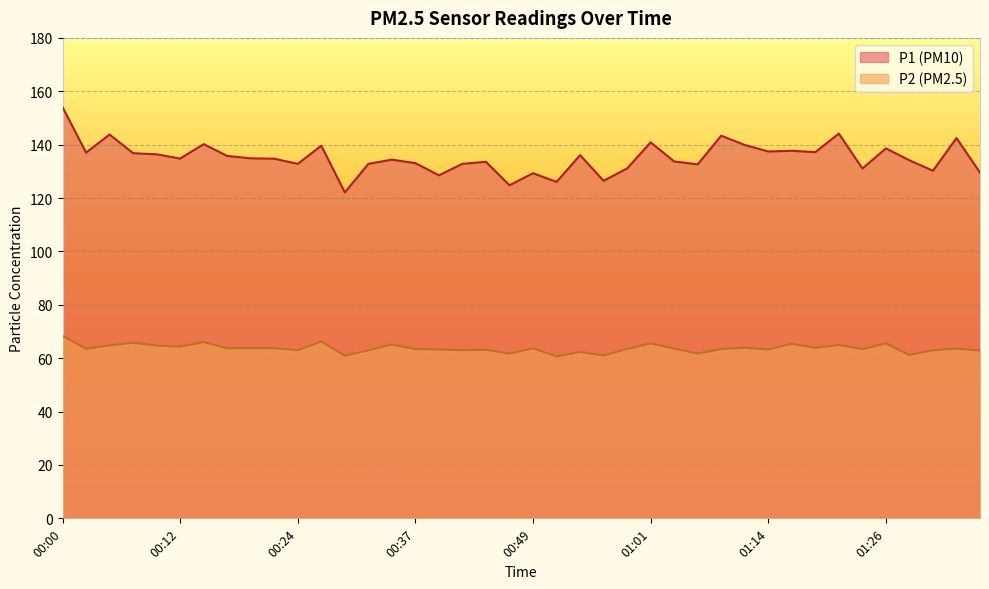

What is the label of the 12th point from the left?

00:27